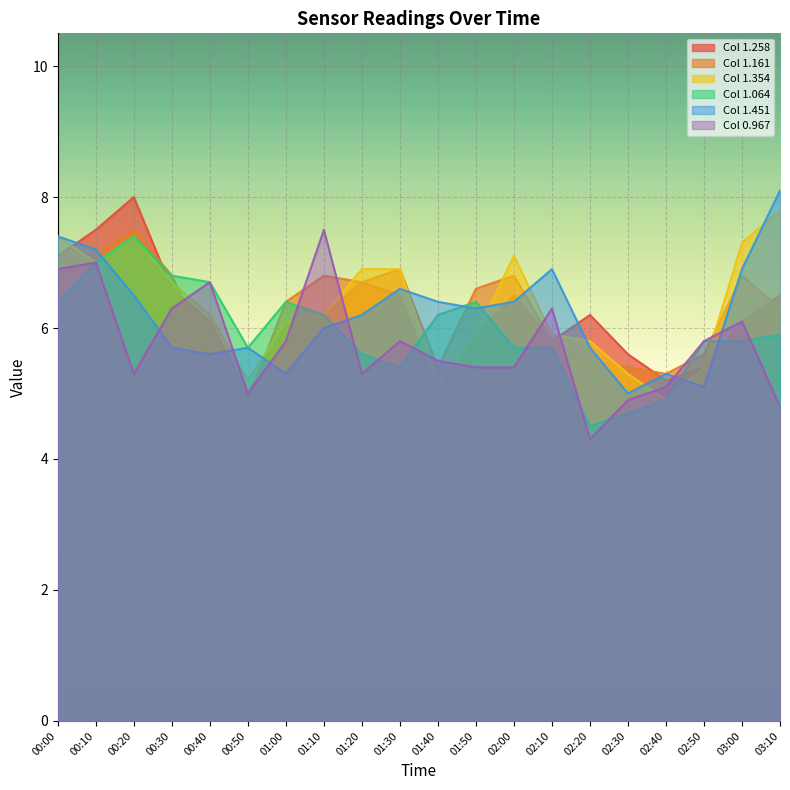

At which label is 0.967 closest to 5?

00:50